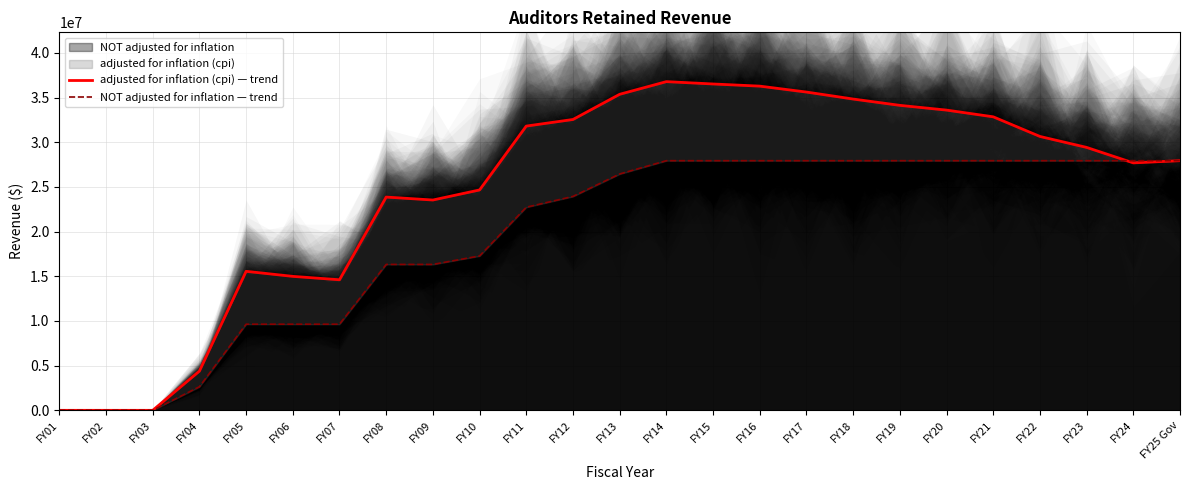

Which category has the highest value in the adjusted for inflation (cpi) — trend series?

FY14